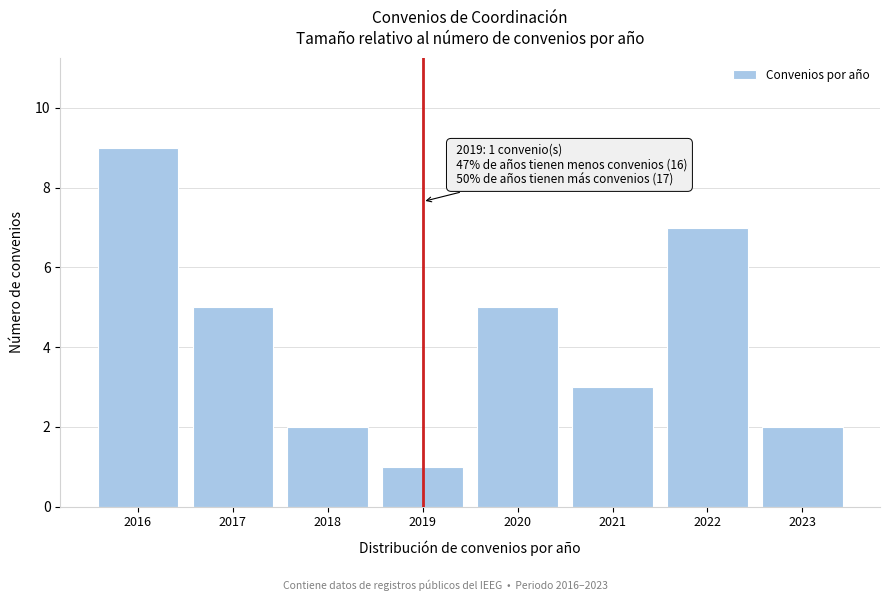

Reading right to left, what are all the values shown in this chart?

2023=2	2022=7	2021=3	2020=5	2019=1	2018=2	2017=5	2016=9